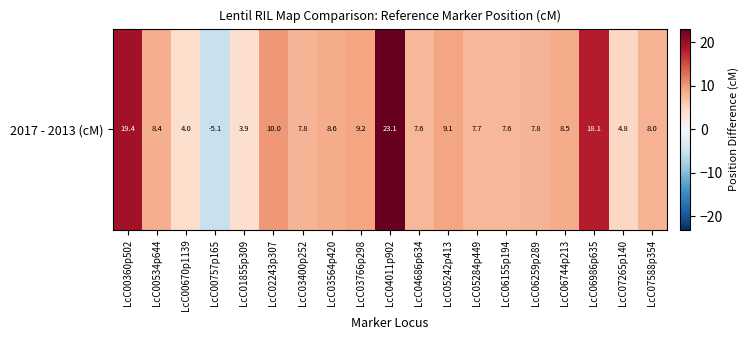

What is the greatest value displayed?

23.1